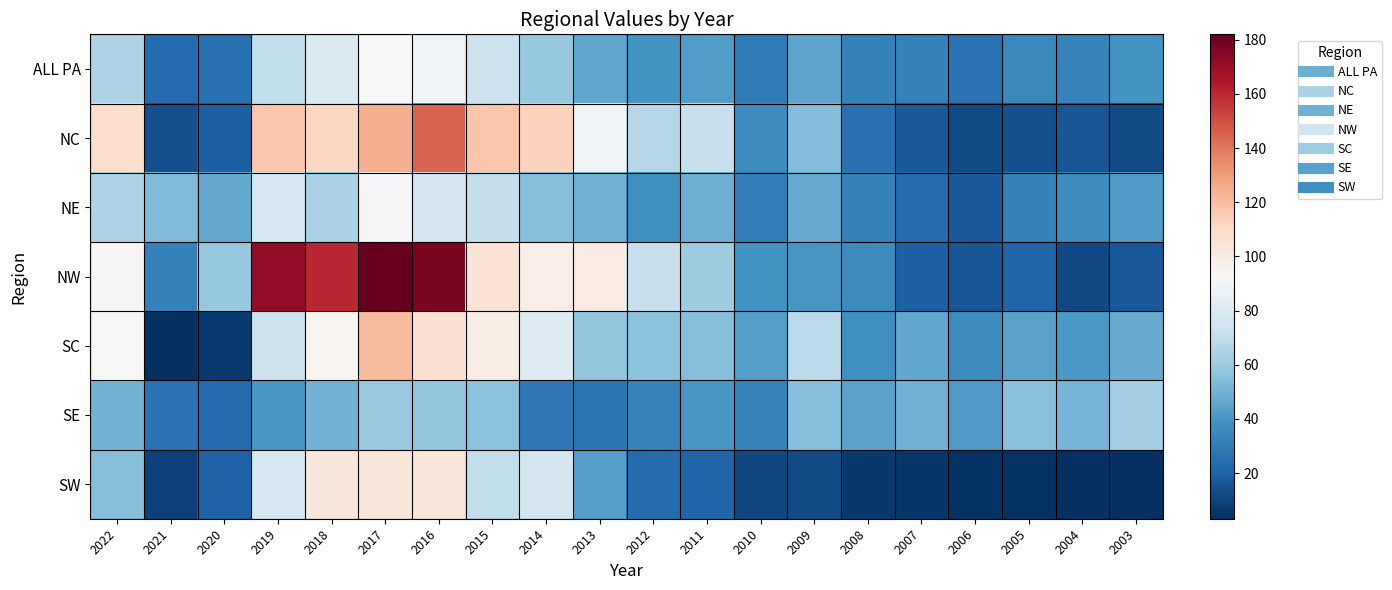

Reading left to right, extract all data points from this chart.

ALL PA: 2022=64.9	2021=23.3	2020=25.8	2019=70.3	2018=79.7	2017=93.1	2016=89.4	2015=73.6	2014=58.5	2013=46.2	2012=39.5	2011=42.7	2010=30.0	2009=45.6	2008=32.3	2007=32.5	2006=26.8	2005=35.0	2004=32.5	2003=38.9
NC: 2022=108.2	2021=13.8	2020=19.7	2019=117.2	2018=111.2	2017=125.2	2016=144.4	2015=117.5	2014=113.1	2013=89.2	2012=67.2	2011=72.1	2010=36.5	2009=53.5	2008=26.0	2007=17.4	2006=12.8	2005=13.9	2004=16.4	2003=12.6
NE: 2022=64.9	2021=52.8	2020=47.1	2019=76.8	2018=64.3	2017=91.6	2016=75.6	2015=71.4	2014=54.4	2013=49.7	2012=38.1	2011=48.9	2010=30.5	2009=47.4	2008=32.5	2007=24.0	2006=17.6	2005=32.5	2004=36.6	2003=42.0
NW: 2022=93.3	2021=31.9	2020=58.8	2019=171.9	2018=159.7	2017=182.0	2016=176.6	2015=104.8	2014=98.5	2013=100.2	2012=71.9	2011=60.5	2010=39.4	2009=40.7	2008=35.3	2007=19.4	2006=16.3	2005=21.1	2004=11.9	2003=17.0
SC: 2022=93.1	2021=3.2	2020=7.2	2019=73.7	2018=94.4	2017=120.7	2016=106.5	2015=99.3	2014=80.9	2013=57.6	2012=56.0	2011=54.8	2010=43.6	2009=68.8	2008=37.5	2007=46.0	2006=36.4	2005=44.4	2004=41.0	2003=47.3
SE: 2022=50.6	2021=26.8	2020=23.2	2019=40.6	2018=50.0	2017=59.2	2016=57.8	2015=56.2	2014=28.9	2013=27.3	2012=33.0	2011=40.7	2010=32.5	2009=54.7	2008=45.1	2007=49.9	2006=41.6	2005=55.2	2004=50.7	2003=62.4
SW: 2022=54.4	2021=9.1	2020=20.4	2019=76.7	2018=102.6	2017=103.5	2016=103.6	2015=70.2	2014=75.9	2013=43.5	2012=23.9	2011=21.2	2010=11.5	2009=12.3	2008=6.5	2007=5.3	2006=4.5	2005=4.0	2004=3.6	2003=3.6